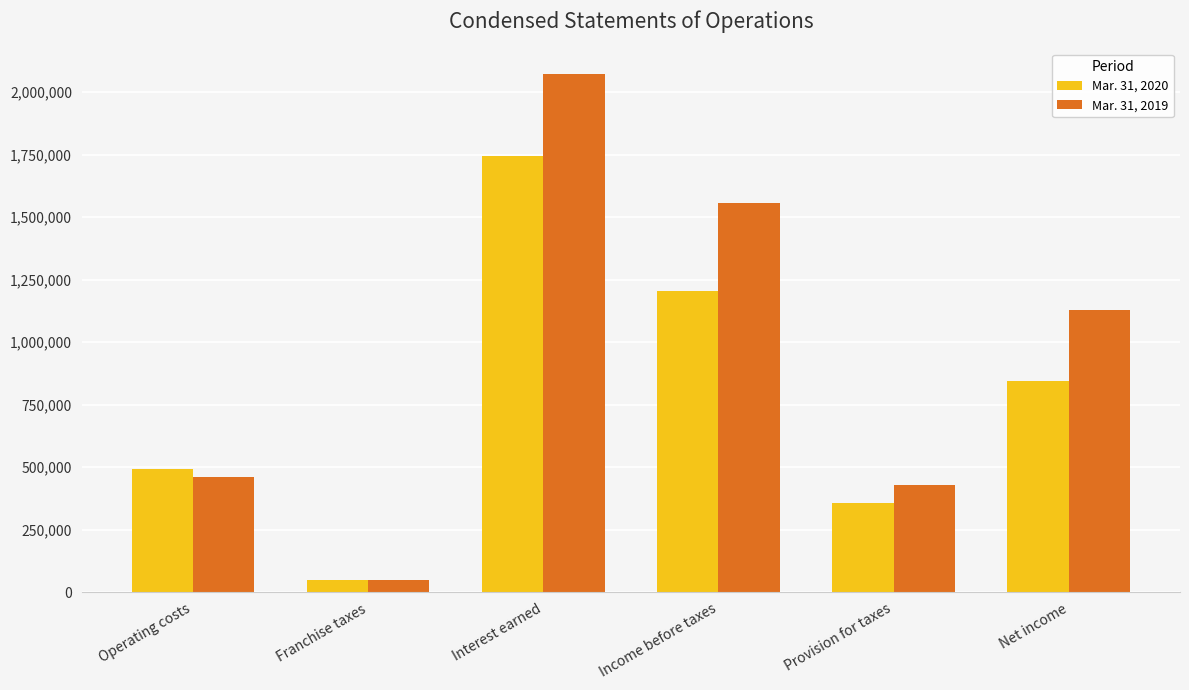

How many data points in Mar. 31, 2020 are less than 846597?

3